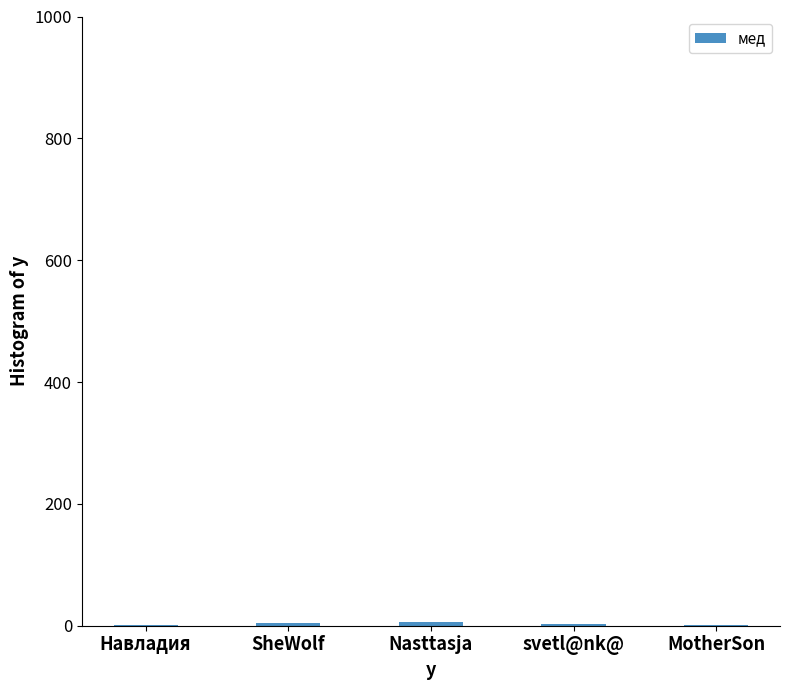

What is the sum of all values?

18